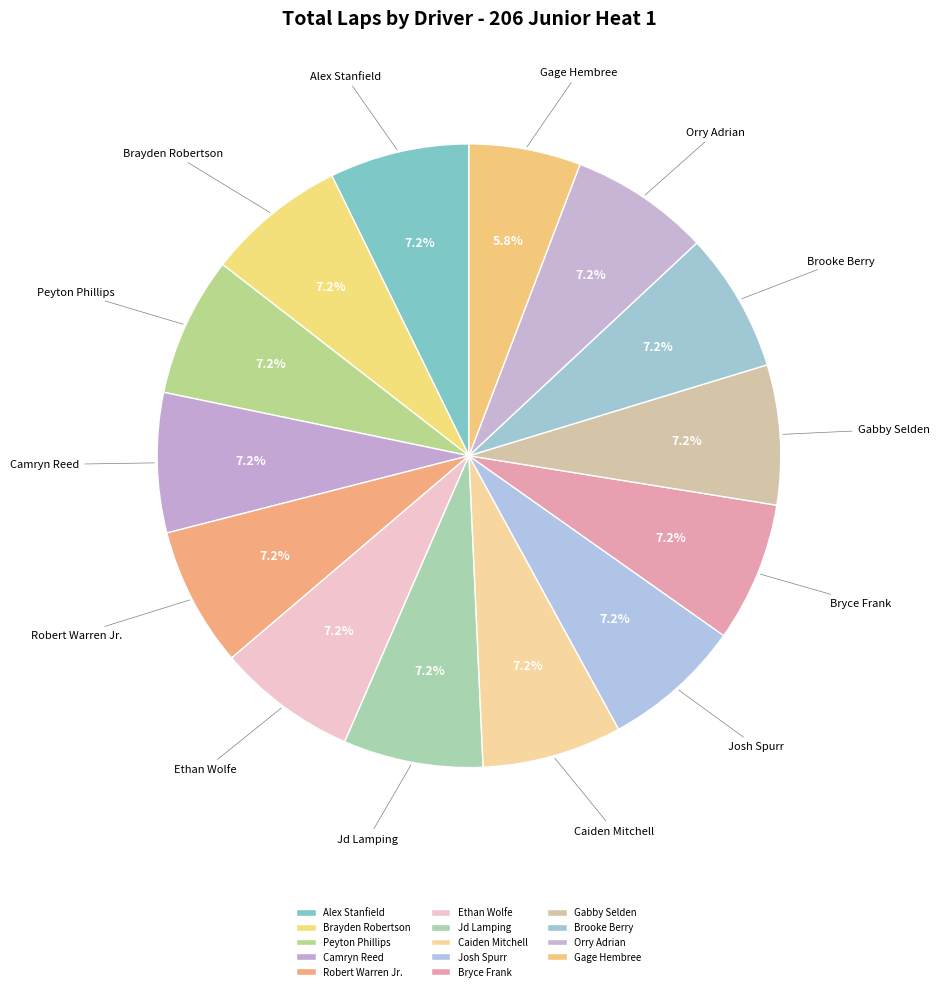

How many slices are in this pie chart?

14